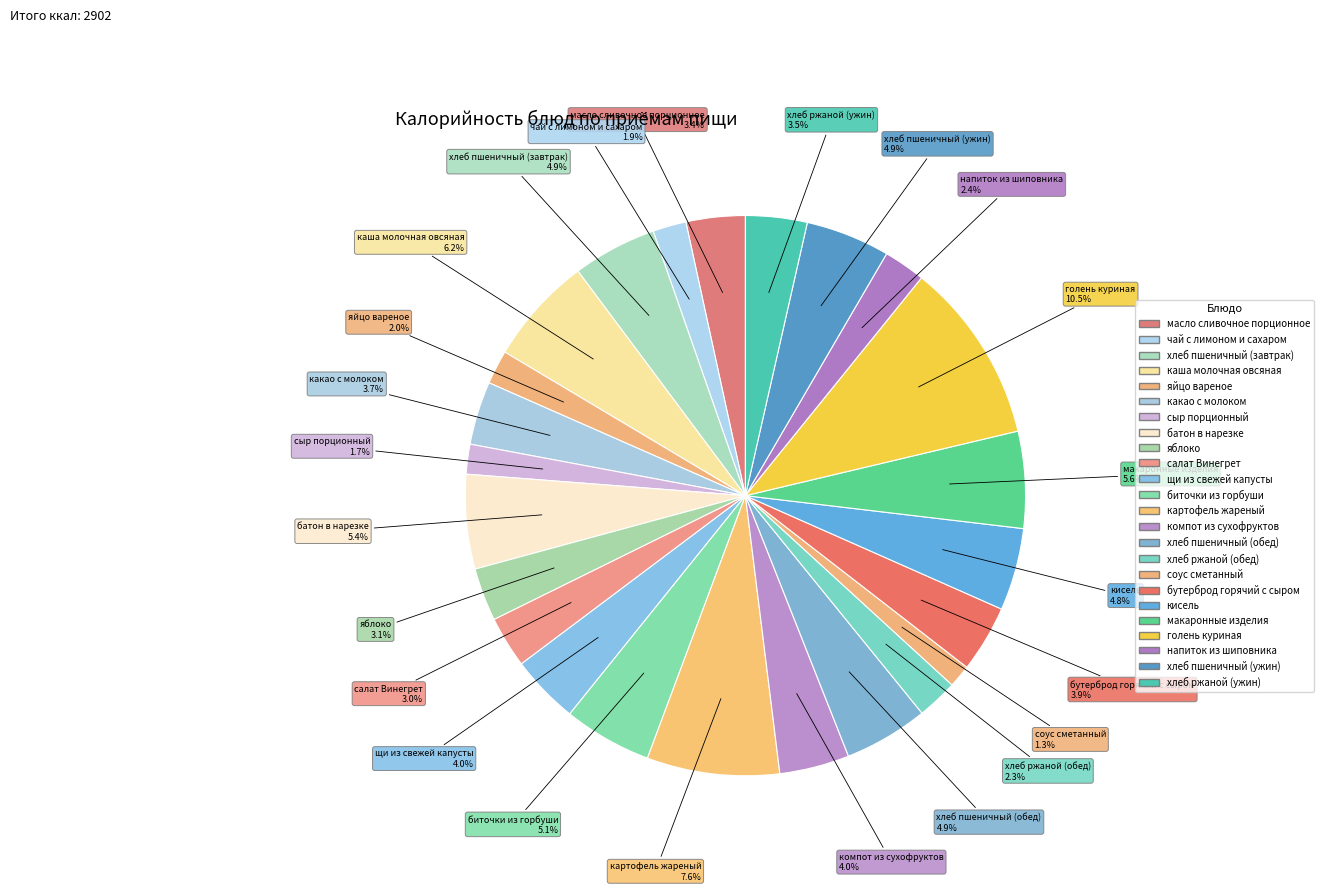

What is the ratio of the value at яблоко to the value at бутерброд горячий с сыром?

0.8